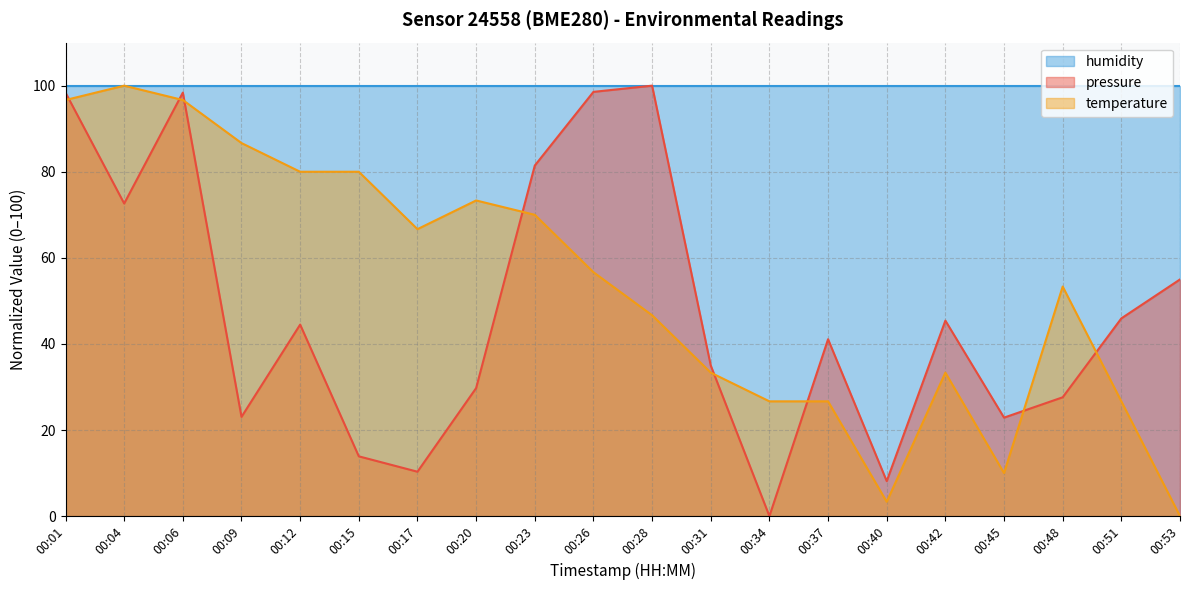

At which category is the sum across all series the highest?

00:01